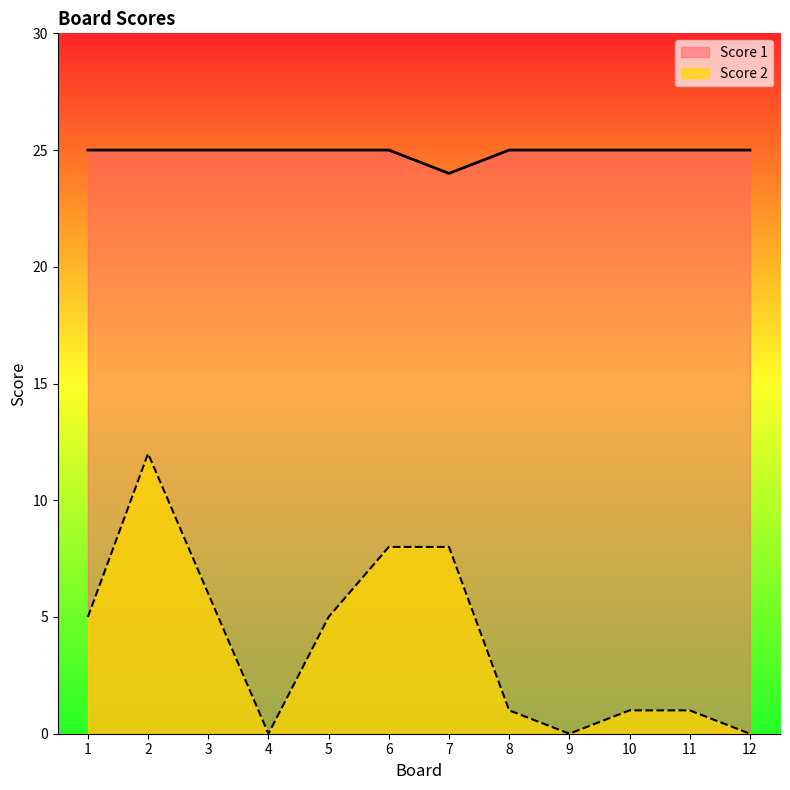

Rank the series by their maximum value, from lowest to highest.

Score 2, Score 1